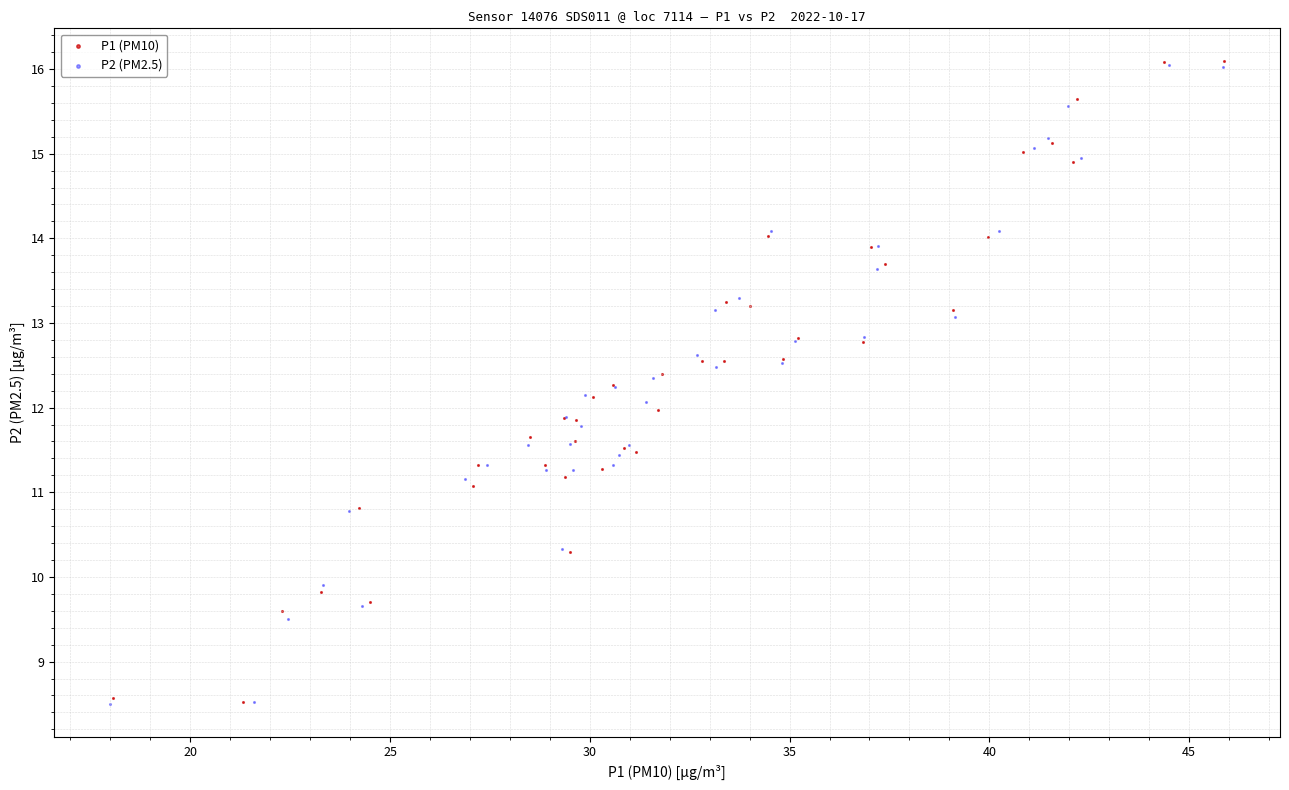

Which series has the widest spread of Y values?

P1 (PM10)